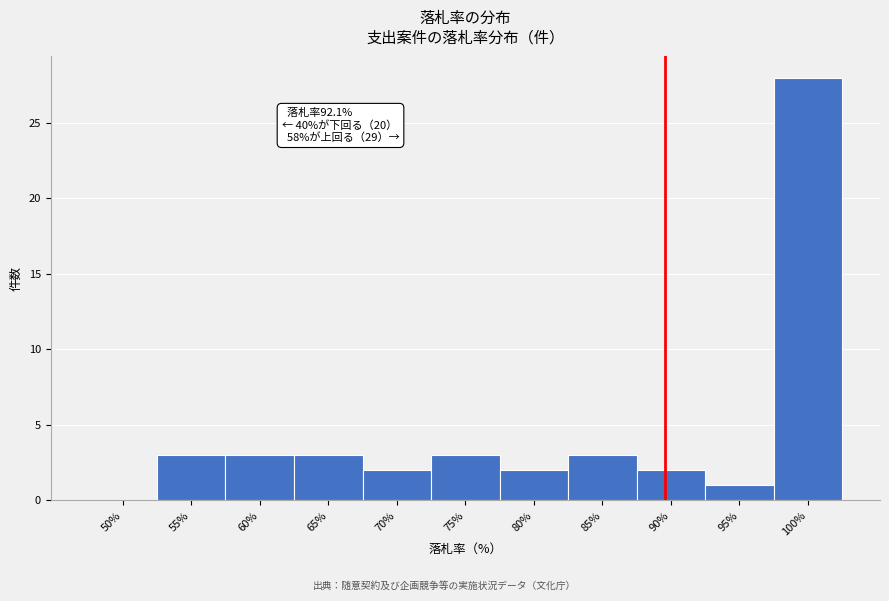

Reading right to left, what are all the values shown in this chart?

100%=28	95%=1	90%=2	85%=3	80%=2	75%=3	70%=2	65%=3	60%=3	55%=3	50%=0